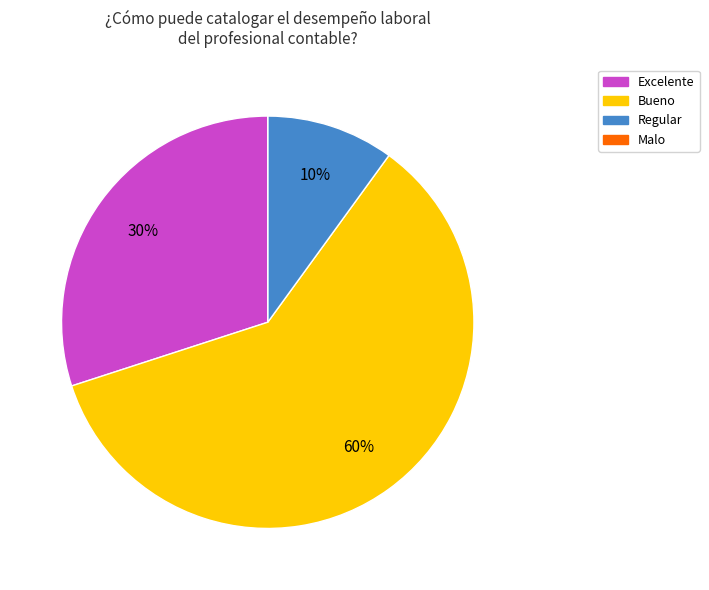

To the nearest percent, what is the average slice percentage?

25%